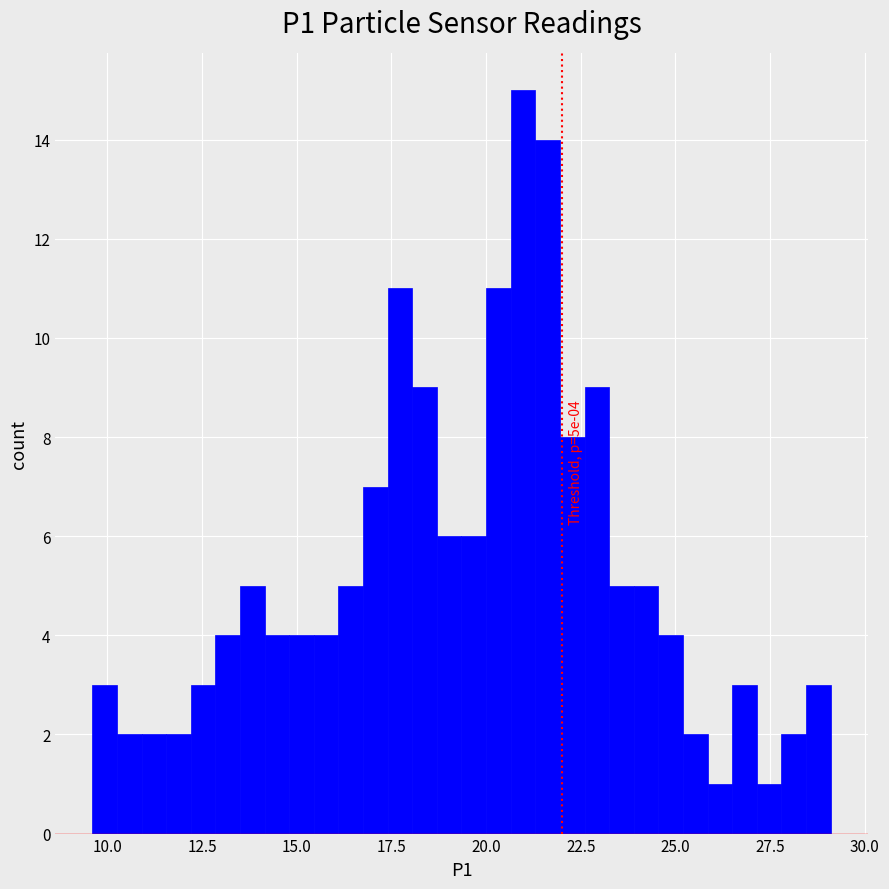

Read against the x-axis, roughly where is the centre of the tallest bar?

21.0